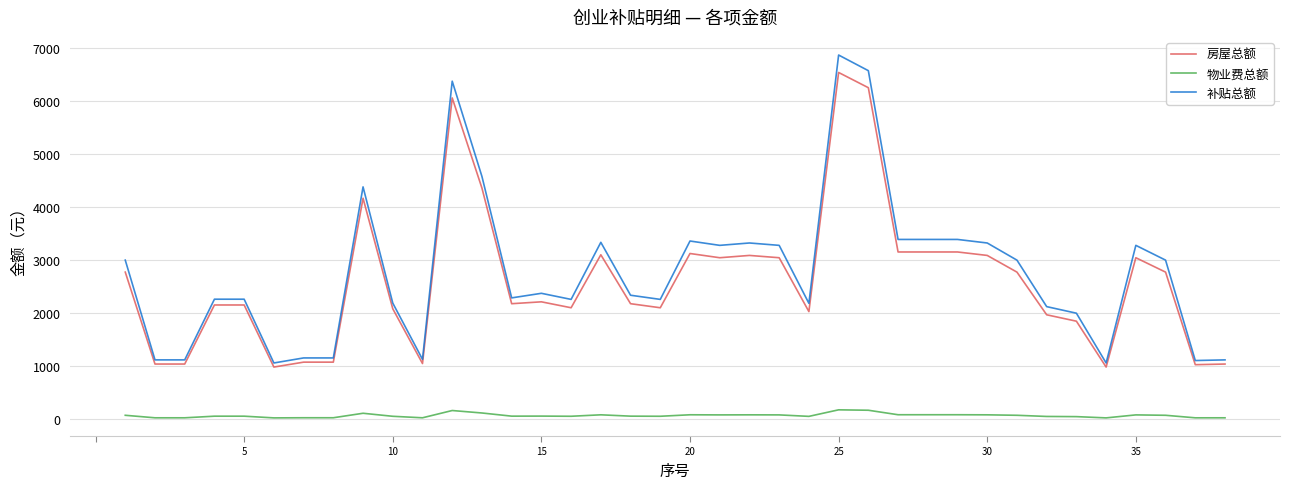

True or false: 补贴总额 and 房屋总额 intersect in this chart.

False